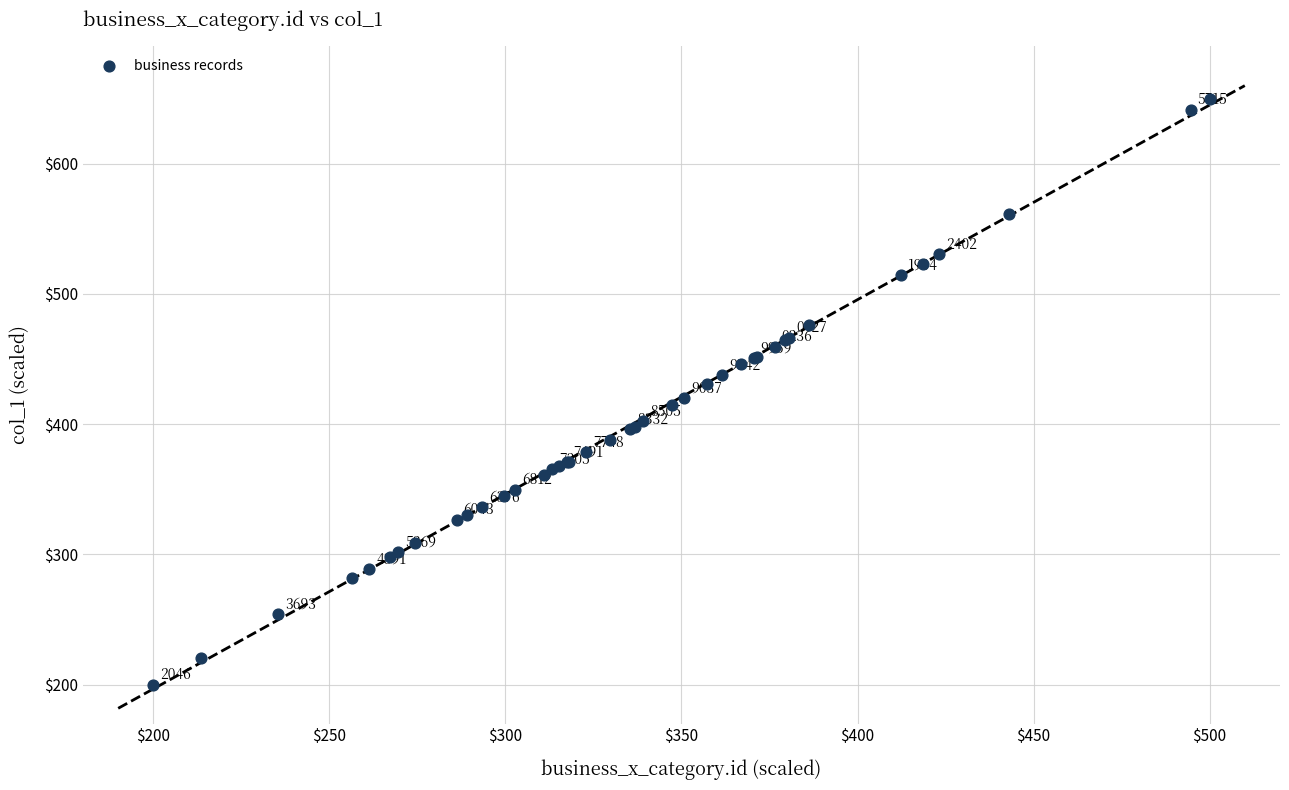

What Y value in the scatter plot is closest to 425?

420.2